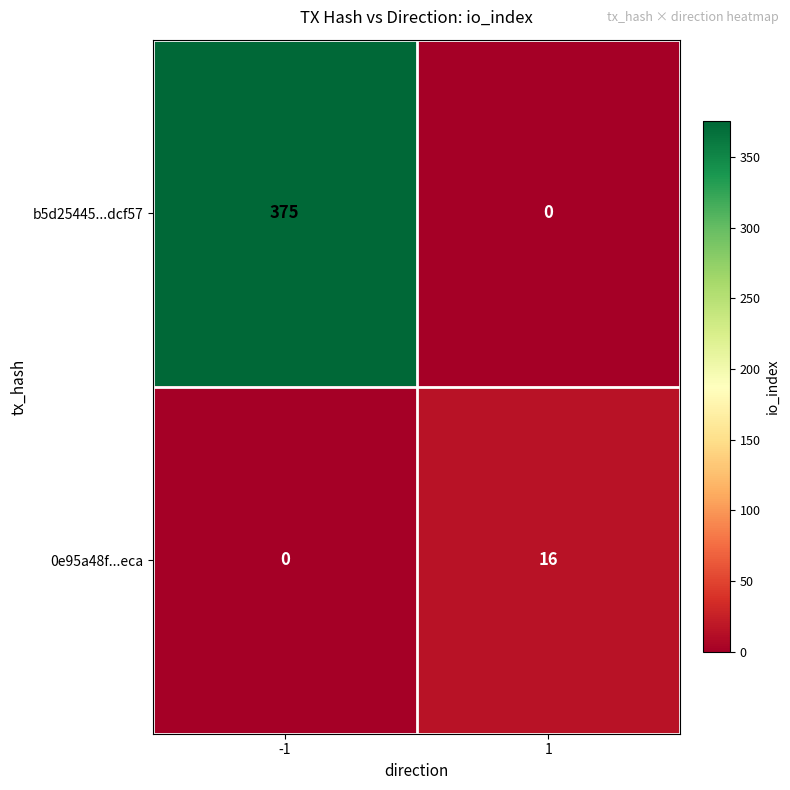

What is the sum of all b5d25445...dcf57 values?

375